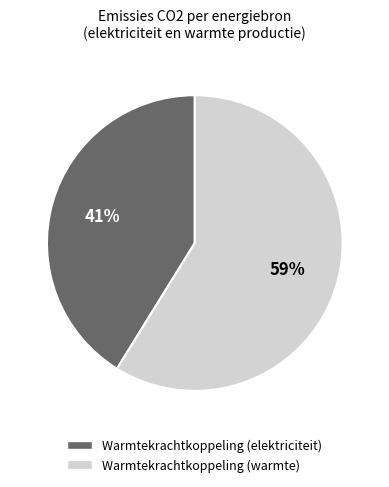

Is there a majority slice in this chart?

Yes